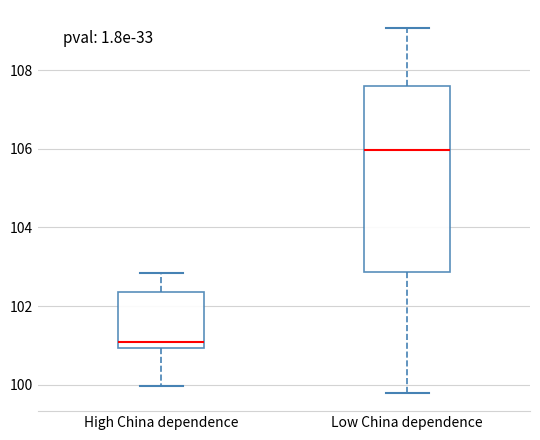

Which box's median line is the lowest?

High China dependence